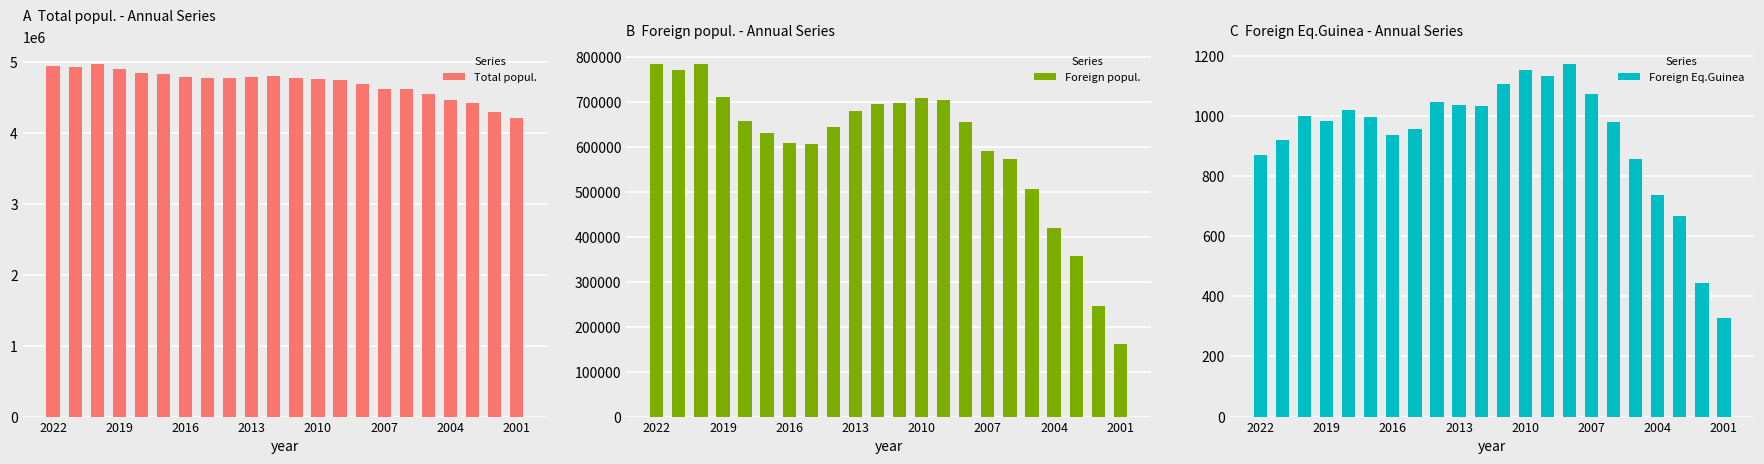

Does the chart contain any negative values?

No